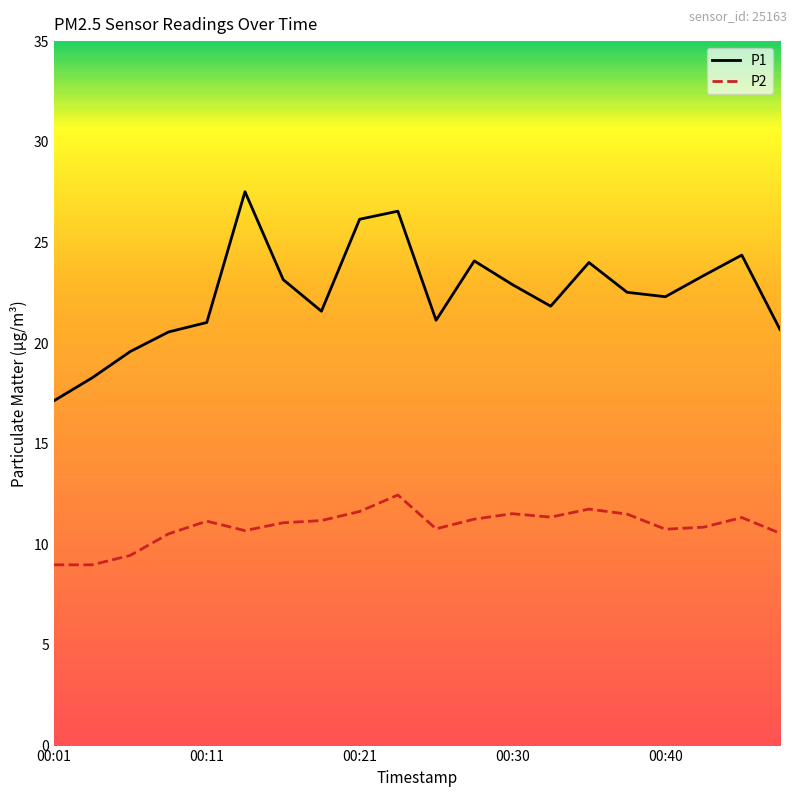

What is the minimum value for P1?

17.1